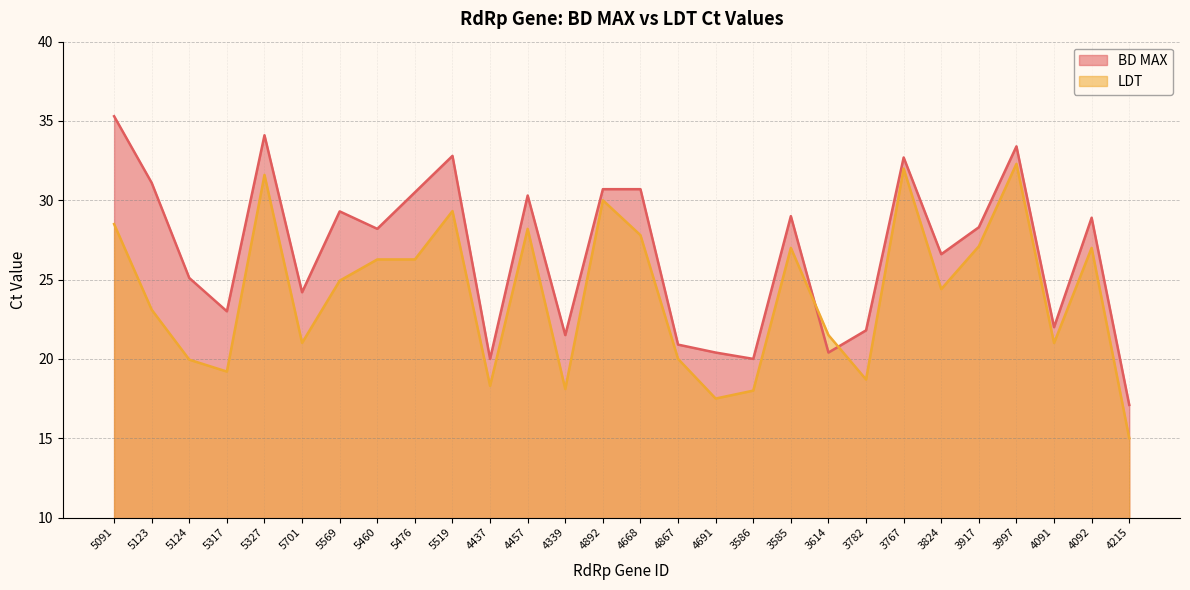

What is the lowest value of the BD MAX series?

17.1